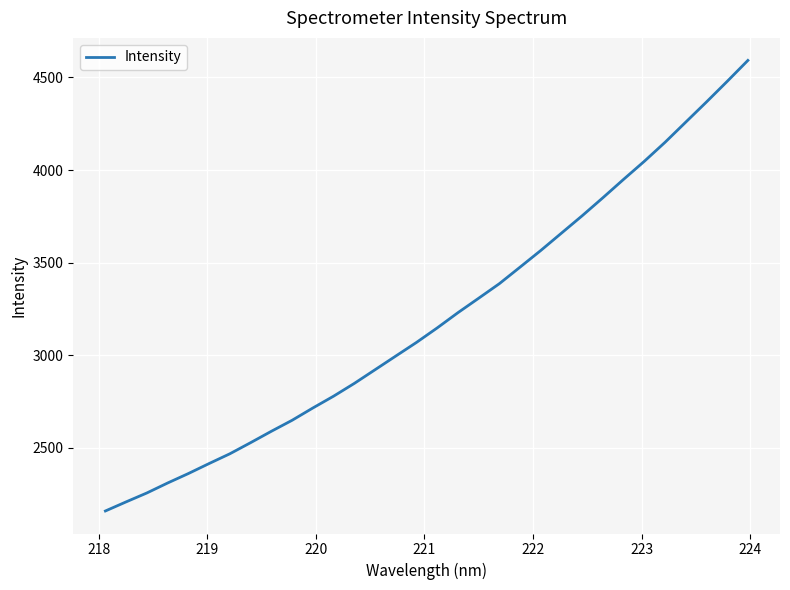

What is the difference between the maximum and minimum values?

2432.1